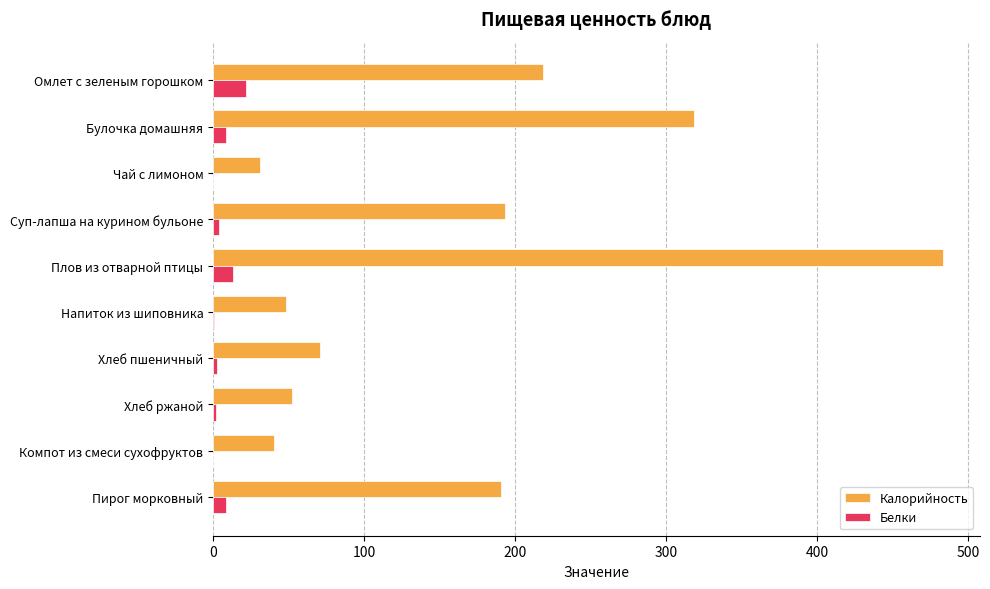

The Калорийность series shows 193.2 at Суп-лапша на курином бульоне. True or false?

True